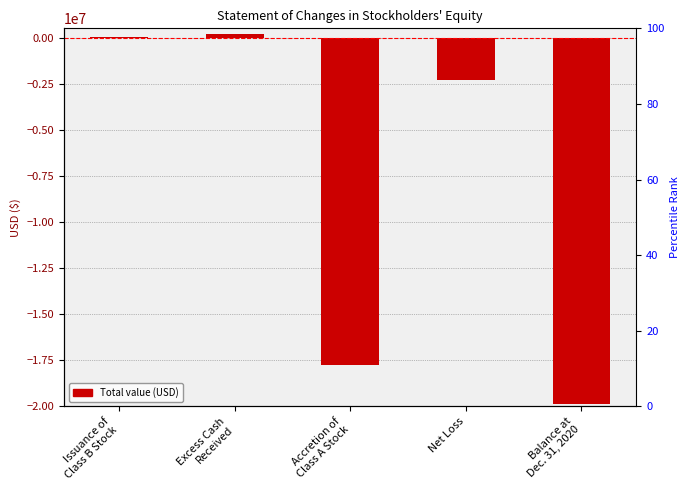

Between Issuance of
Class B Stock and Accretion of
Class A Stock, which is larger?

Issuance of
Class B Stock